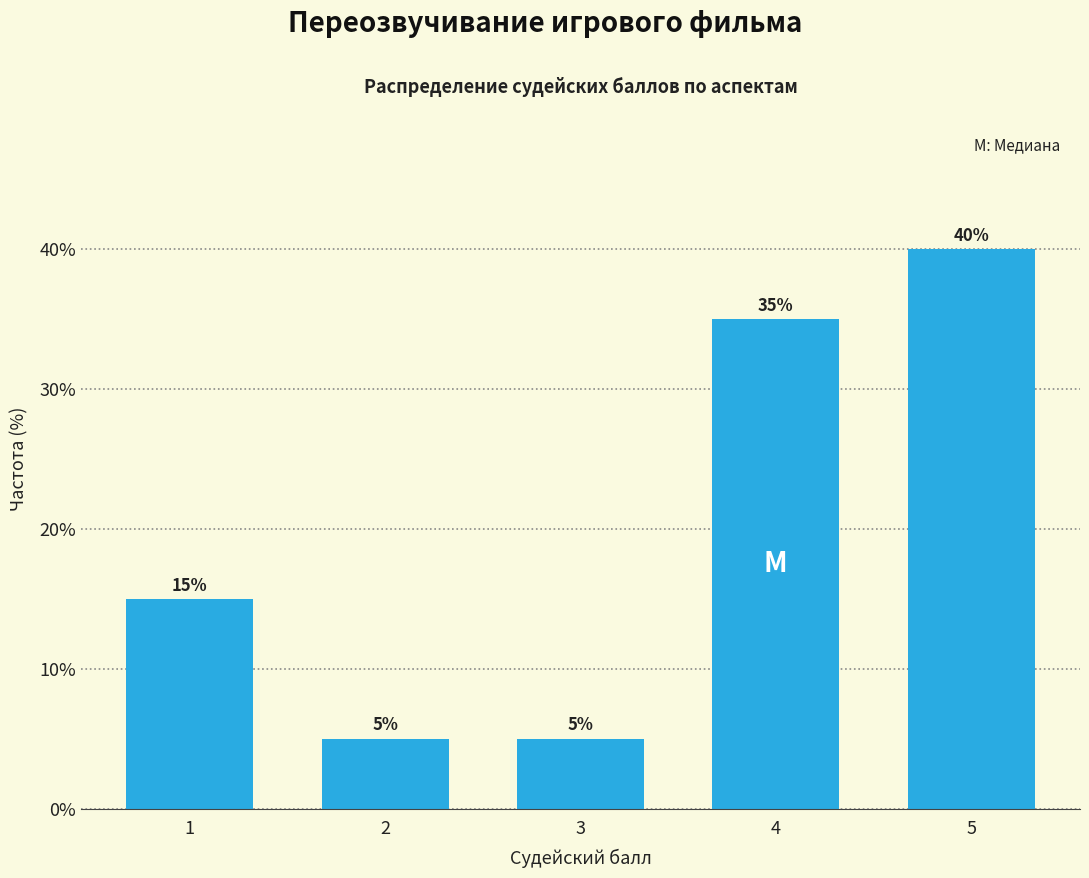

Reading left to right, transcribe all the data shown in this chart.

1=15	2=5	3=5	4=35	5=40